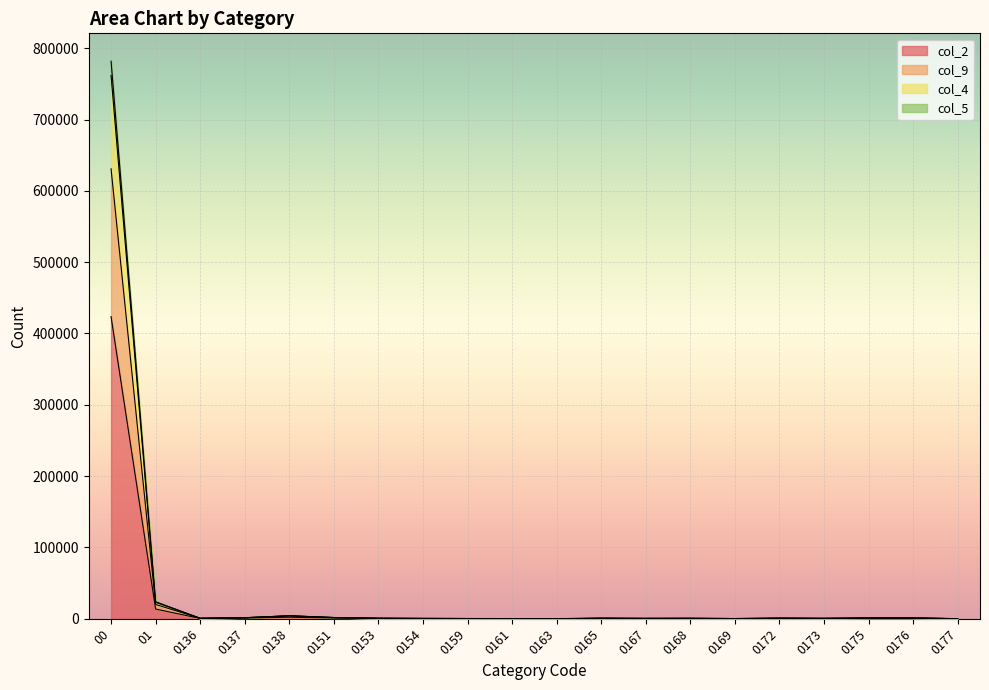

Reading left to right, transcribe all the data shown in this chart.

col_2: 00=423575	01=13585	0136=367	0137=911	0138=2156	0151=990	0153=555	0154=248	0159=153	0161=134	0163=55	0165=423	0167=279	0168=360	0169=132	0172=416	0173=285	0175=729	0176=755	0177=65
col_9: 00=630891	01=20010	0136=615	0137=1386	0138=4025	0151=1606	0153=583	0154=419	0159=249	0161=196	0163=72	0165=539	0167=435	0168=517	0169=243	0172=709	0173=508	0175=964	0176=965	0177=72
col_4: 00=761740	01=23135	0136=635	0137=1405	0138=4105	0151=1680	0153=615	0154=440	0159=278	0161=211	0163=102	0165=768	0167=480	0168=583	0169=244	0172=798	0173=550	0175=1005	0176=983	0177=101
col_5: 00=781745	01=23825	0136=669	0137=1434	0138=4182	0151=1709	0153=662	0154=449	0159=289	0161=223	0163=103	0165=795	0167=532	0168=617	0169=252	0172=815	0173=561	0175=1042	0176=1036	0177=114